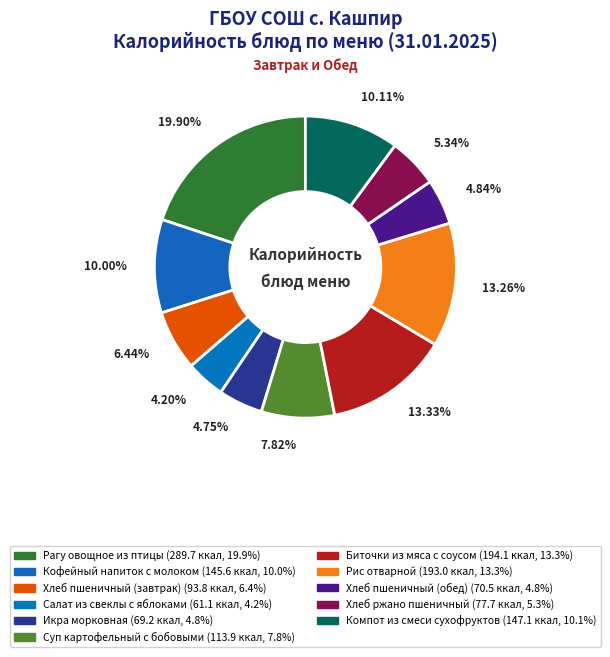

What percentage is NOT represented by Хлеб ржано пшеничный?

94.7%